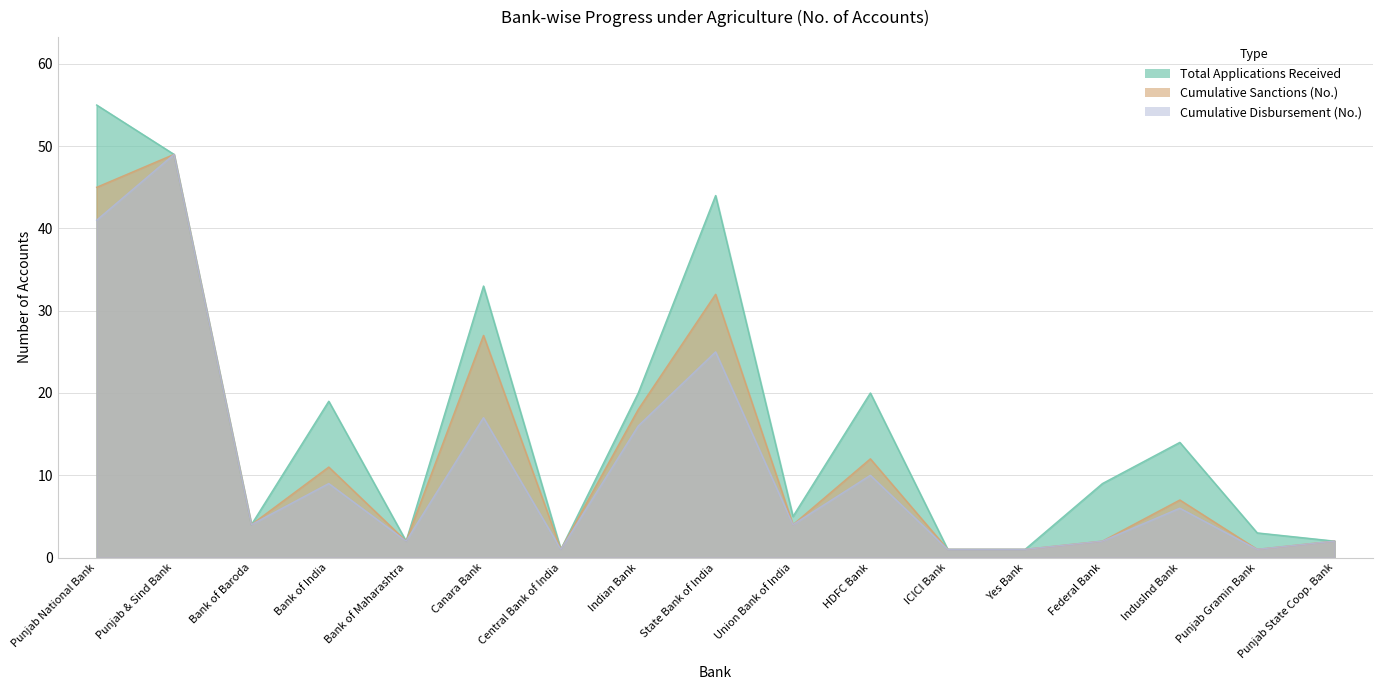

Is the value of Total Applications Received at Federal Bank greater than the value of Cumulative Disbursement (No.) at HDFC Bank?

No